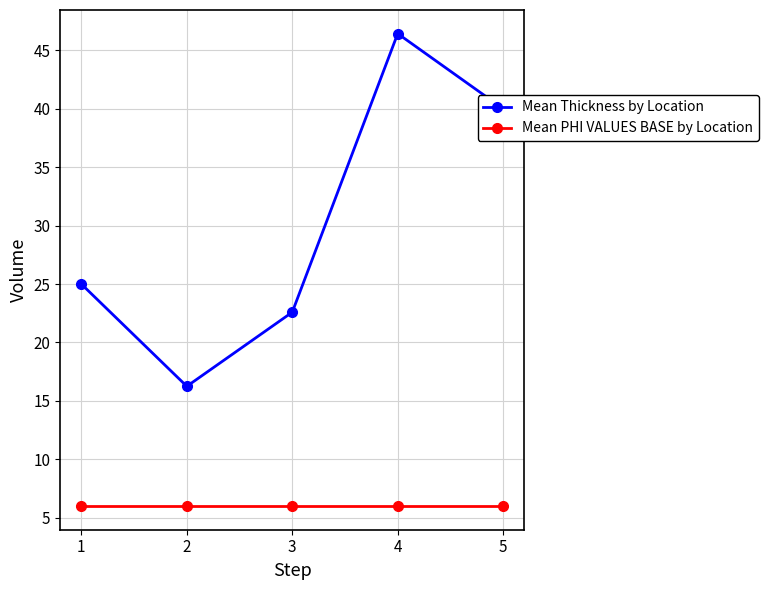

What is the highest value of the Mean PHI VALUES BASE by Location series?

6.0